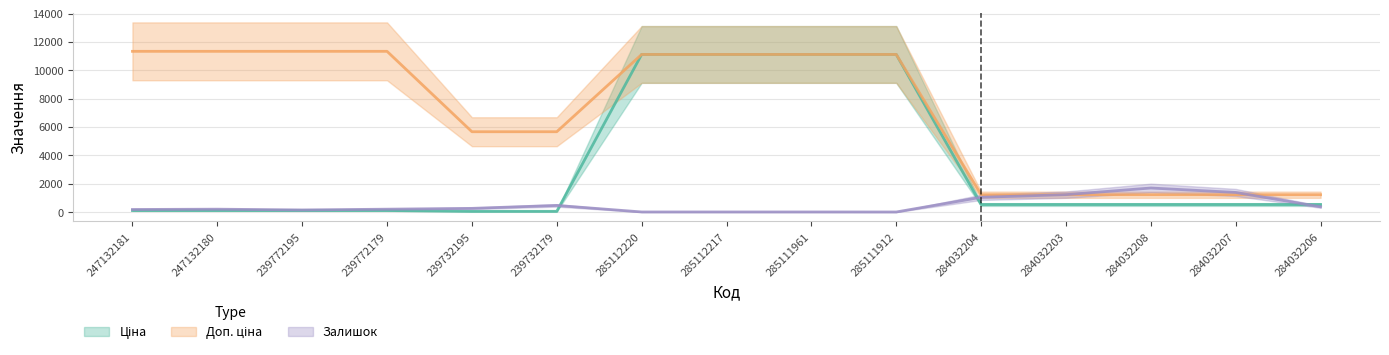

Does the chart display data point markers on the line(s)?

No